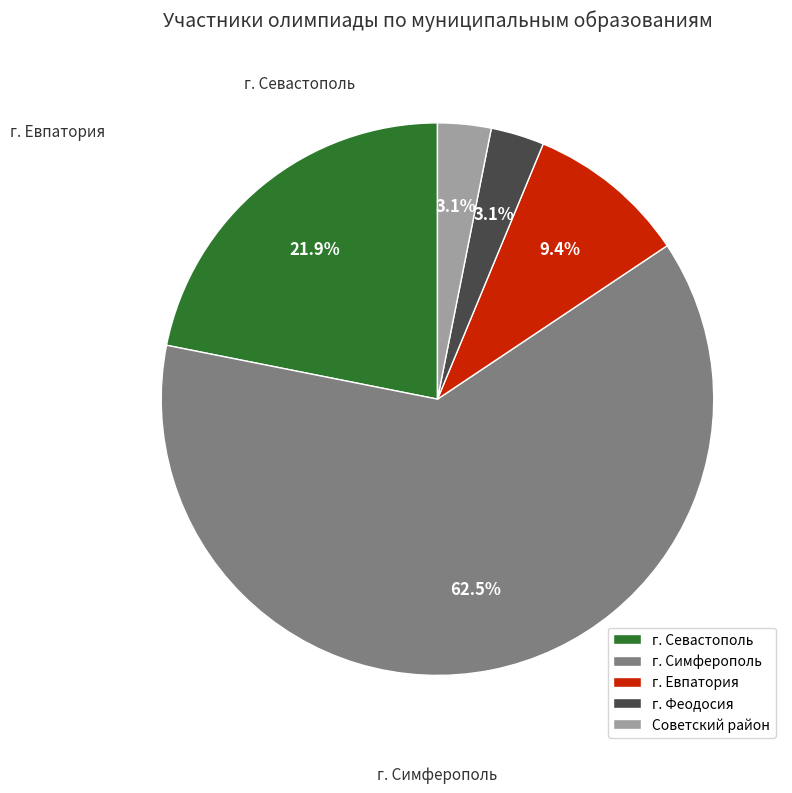

To the nearest percent, what is the difference between the Советский район and г. Симферополь slice percentages?

59%